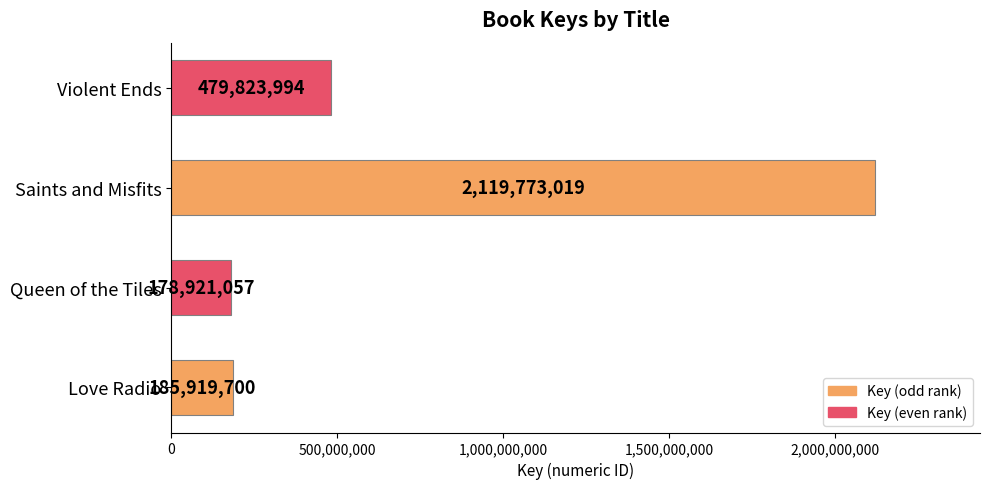

What is the sum of all values?

2964437770